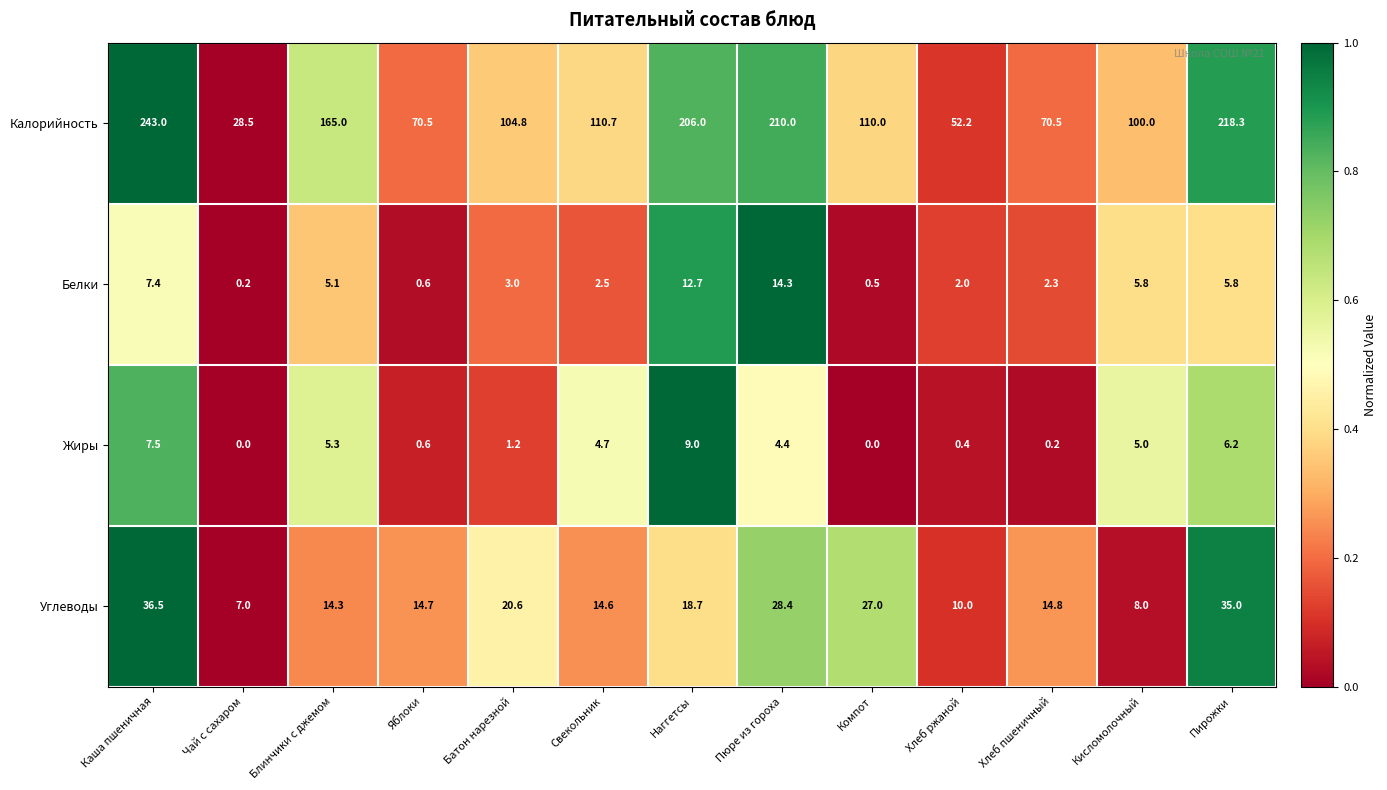

What is the difference between the highest and lowest values at Блинчики с джемом?

159.9